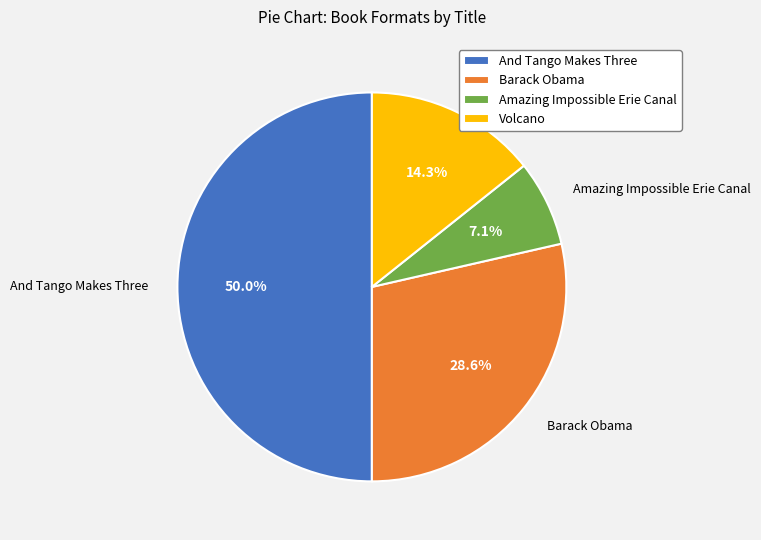

Is the sum of Amazing Impossible Erie Canal and Barack Obama greater than half?

No